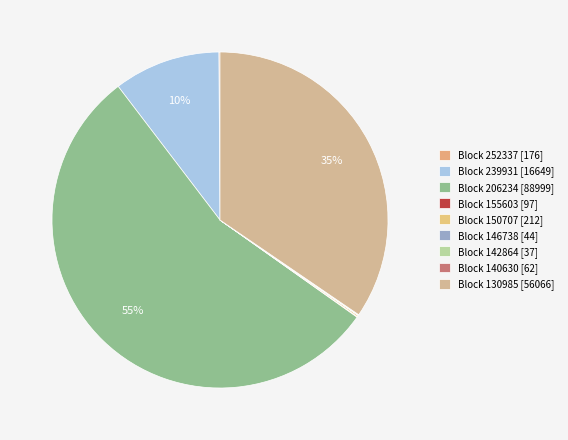

Is there any slice that represents more than half of the pie?

Yes